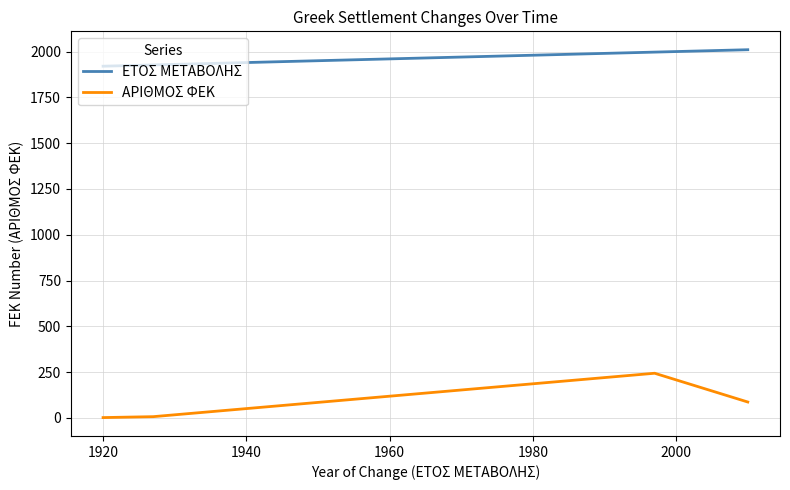

True or false: ΑΡΙΘΜΟΣ ΦΕΚ has more than 1 interior local peaks.

False